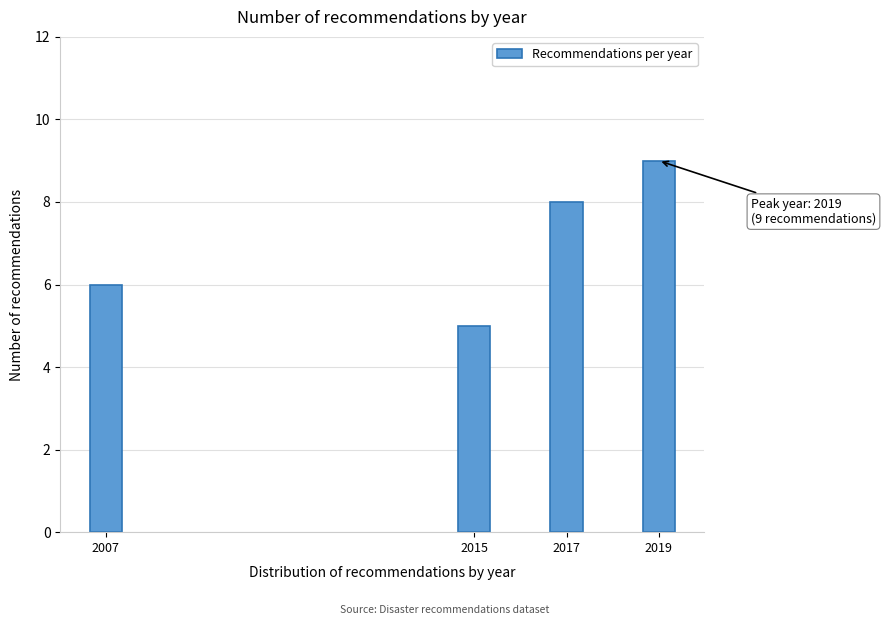

Reading left to right, extract all data points from this chart.

6	5	8	9